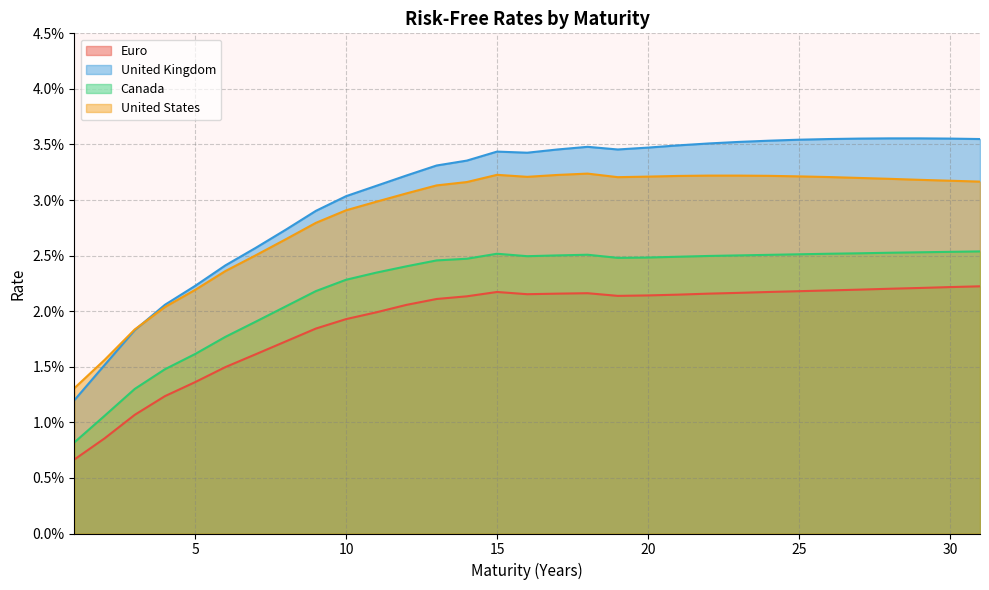

Where is the first local maximum for Canada?

15